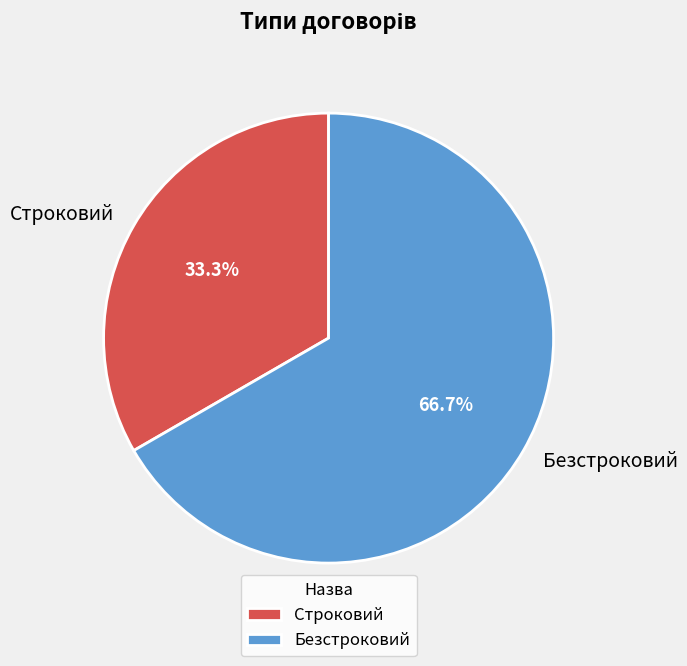

To the nearest percent, what is the difference between the Безстроковий and Строковий slice percentages?

33%